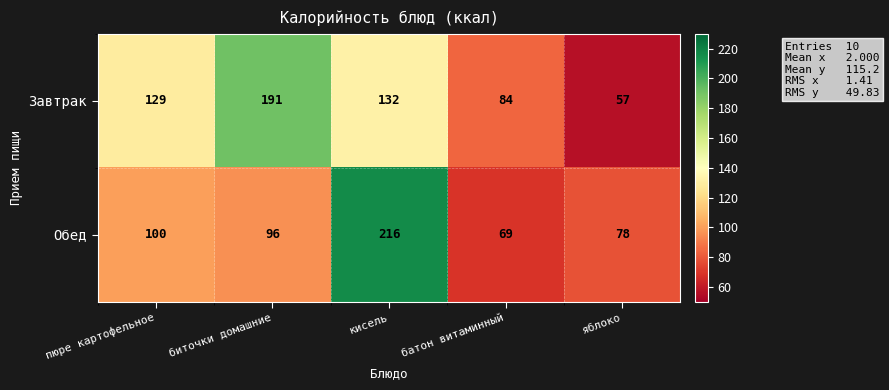

What is the average value of the Завтрак series?

119